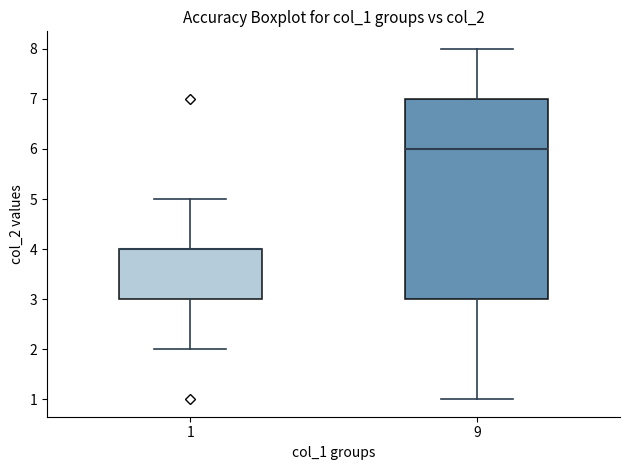

Which box is the tallest, from its lower edge to its upper edge?

9